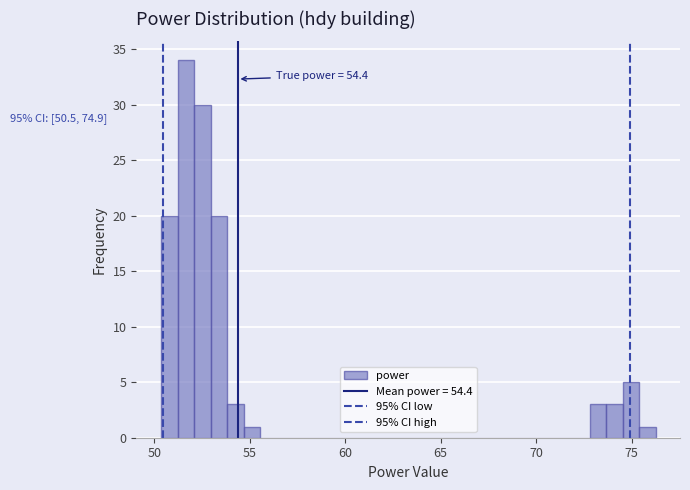

Around what value on the x-axis is the tallest bar? Give the approximate position of its centre, as read against the axis.

51.5